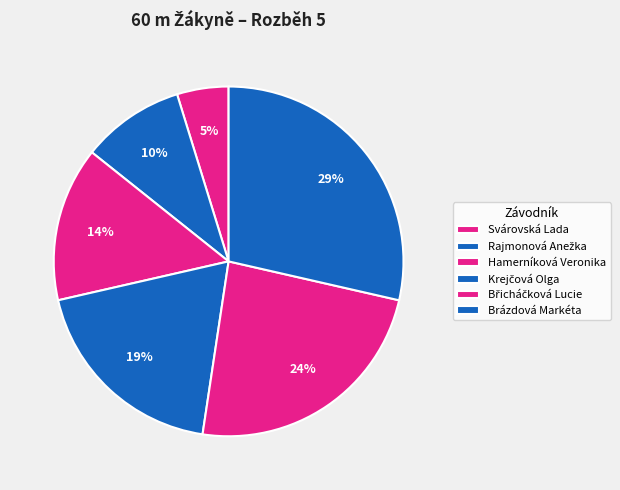

To the nearest percent, what portion does Krejčová Olga represent?

19%